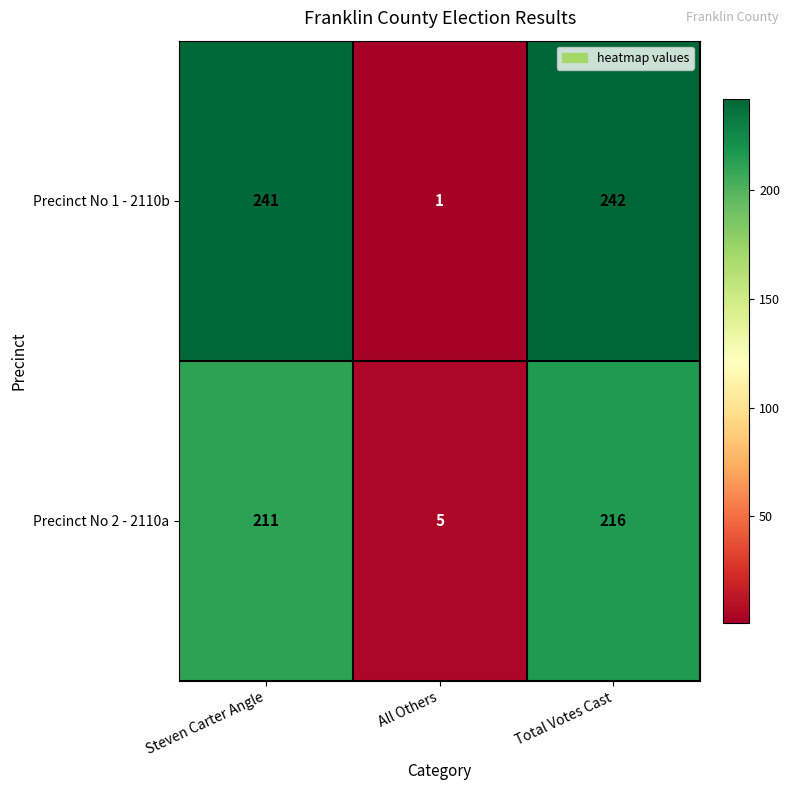

What is the average value of the Precinct No 2 - 2110a series?

144